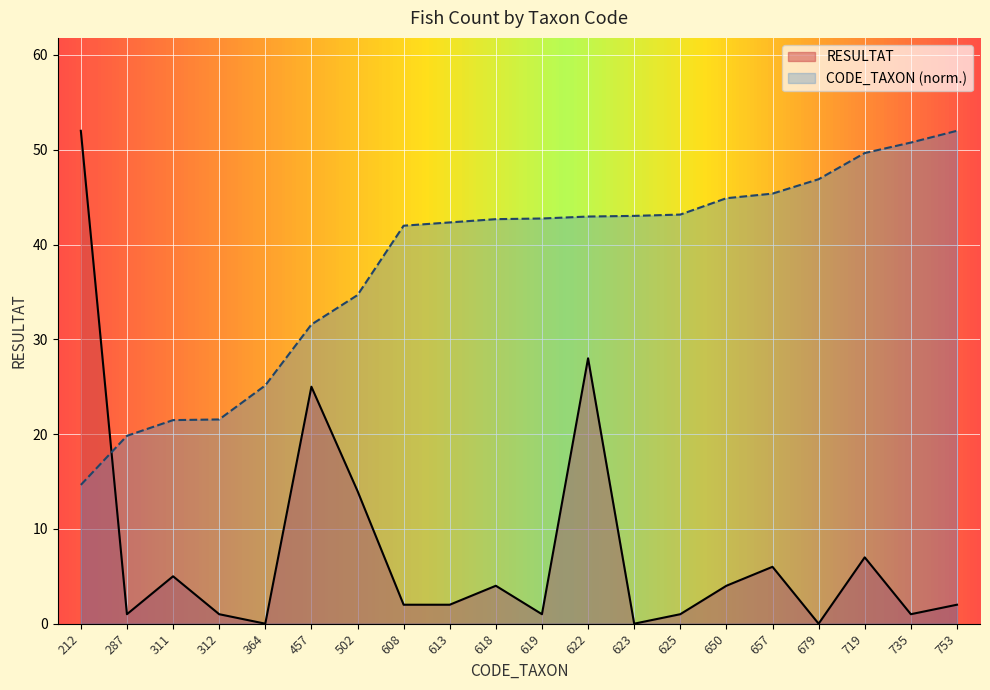

What is the maximum value shown in the chart?

52.0